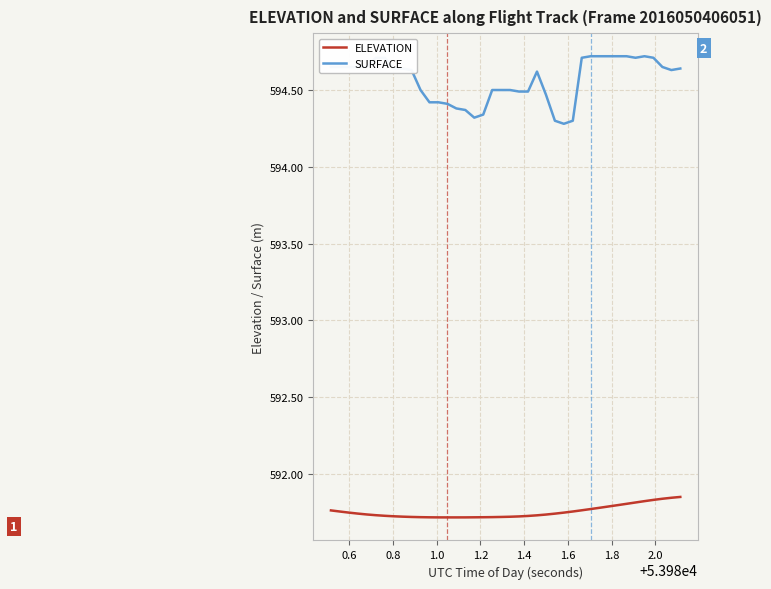

True or false: ELEVATION and SURFACE cross at least once.

False